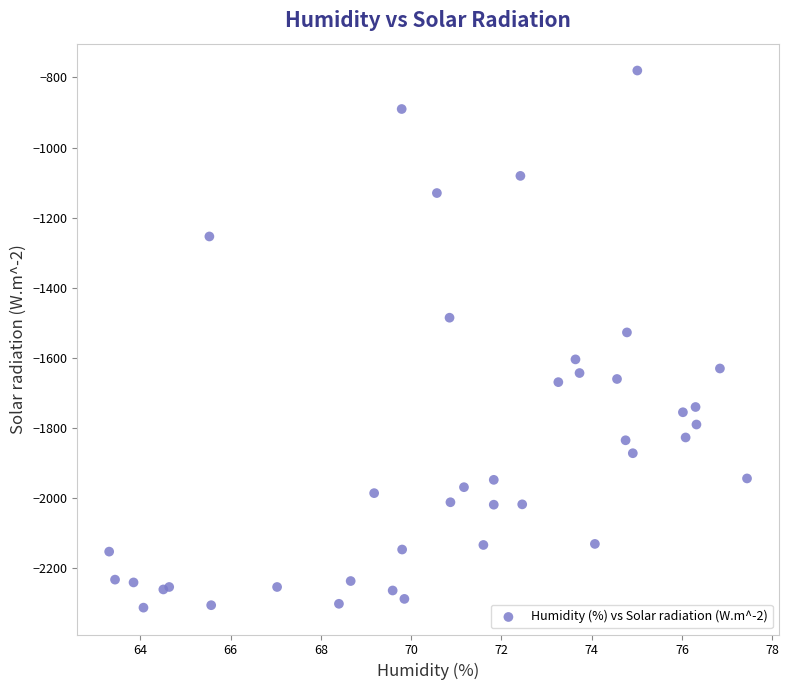

What Y value in the scatter plot is closest to -1547?

-1528.0